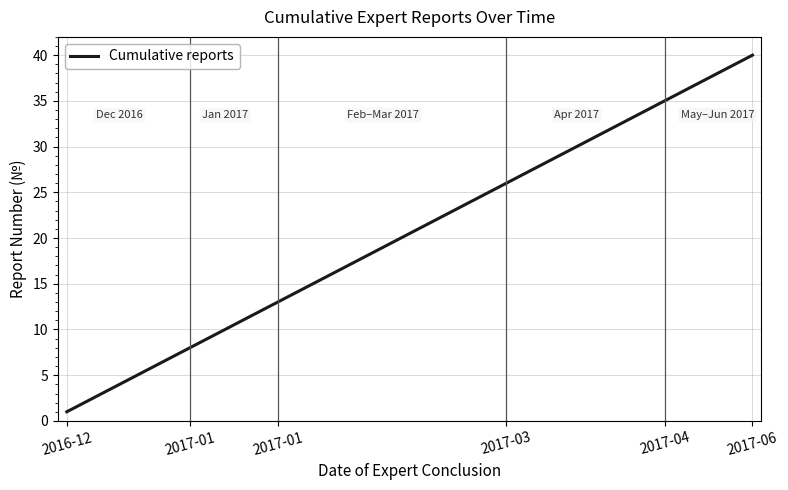

What is the difference between the maximum and minimum values?

39